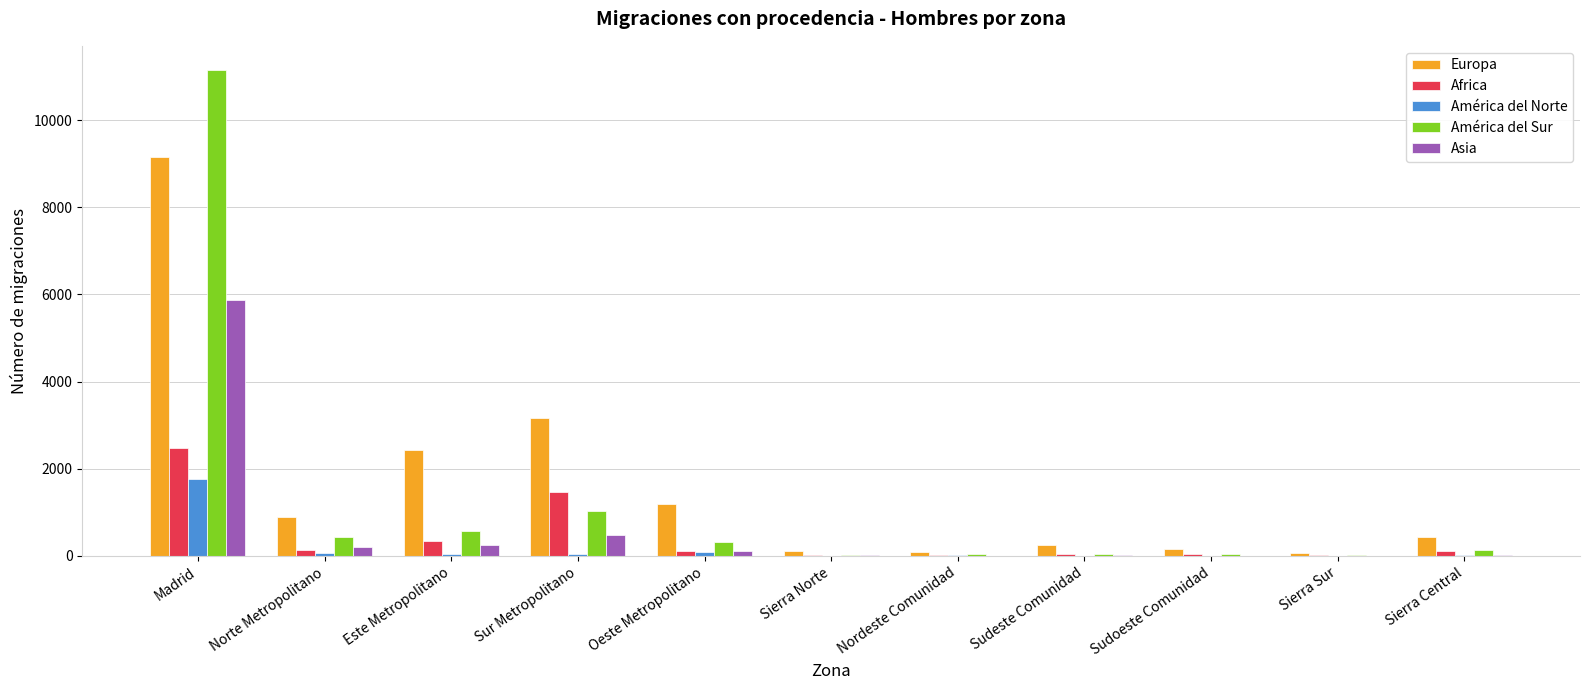

Is the value of Europa at Sierra Norte greater than the value of América del Norte at Madrid?

No